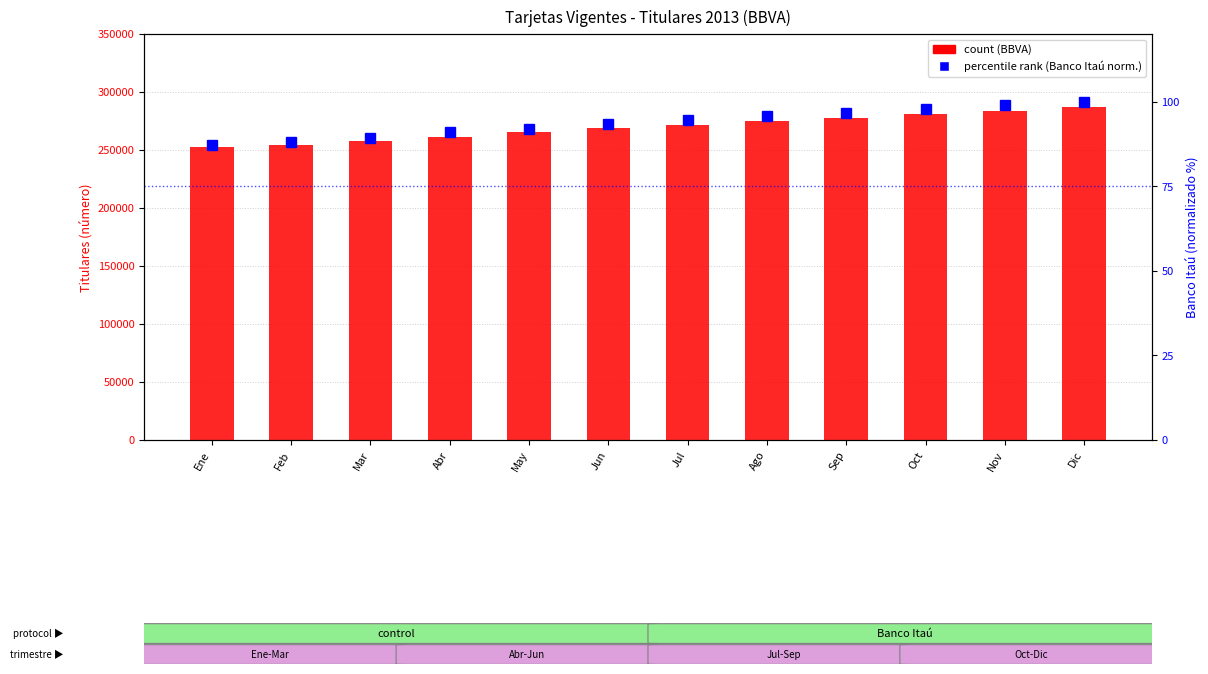

Reading right to left, transcribe all the data shown in this chart.

count: 286884.0	283825.0	280937.0	277474.0	274691.0	271281.0	268798.0	265498.0	261623.0	257719.0	254651.0	252363.0
percentile rank within the sample: 100.0	99.1	97.9	96.5	95.7	94.5	93.4	92.1	90.9	89.3	88.2	87.1